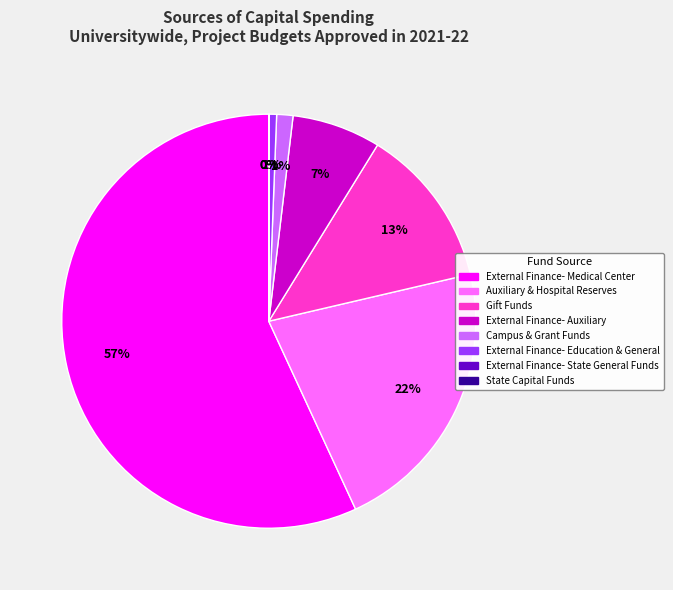

Combined, do Auxiliary & Hospital Reserves and External Finance- Auxiliary account for over 50%?

No